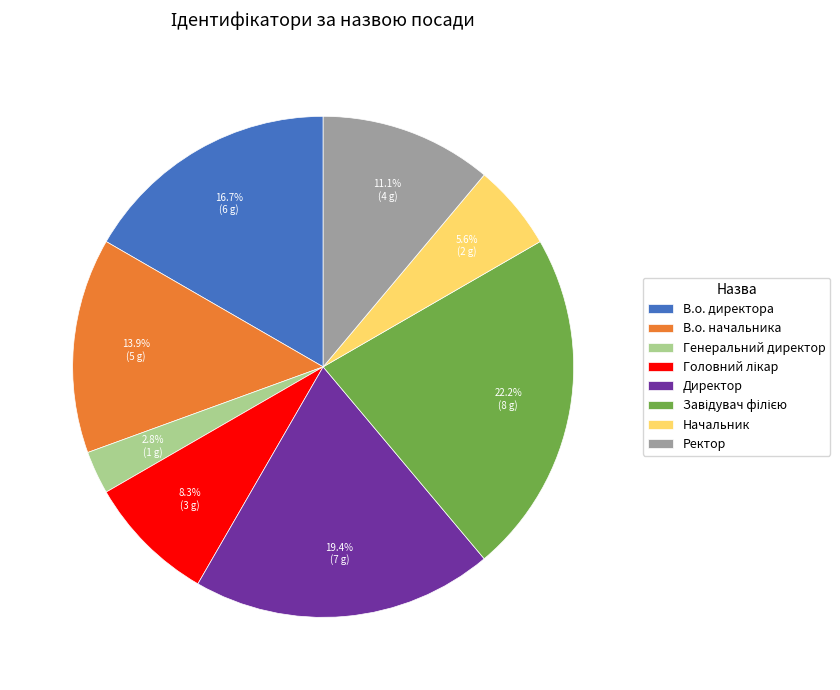

Does any single category account for the majority?

No